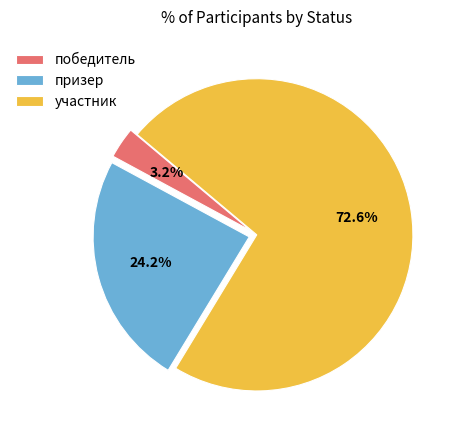

Which has a higher value, участник or победитель?

участник